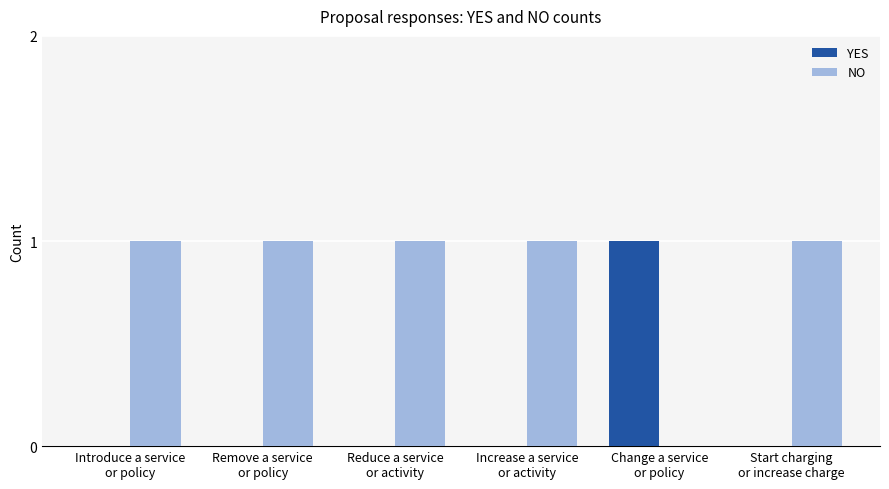

Reading right to left, extract all data points from this chart.

YES: Start charging
or increase charge=0	Change a service
or policy=1	Increase a service
or activity=0	Reduce a service
or activity=0	Remove a service
or policy=0	Introduce a service
or policy=0
NO: Start charging
or increase charge=1	Change a service
or policy=0	Increase a service
or activity=1	Reduce a service
or activity=1	Remove a service
or policy=1	Introduce a service
or policy=1